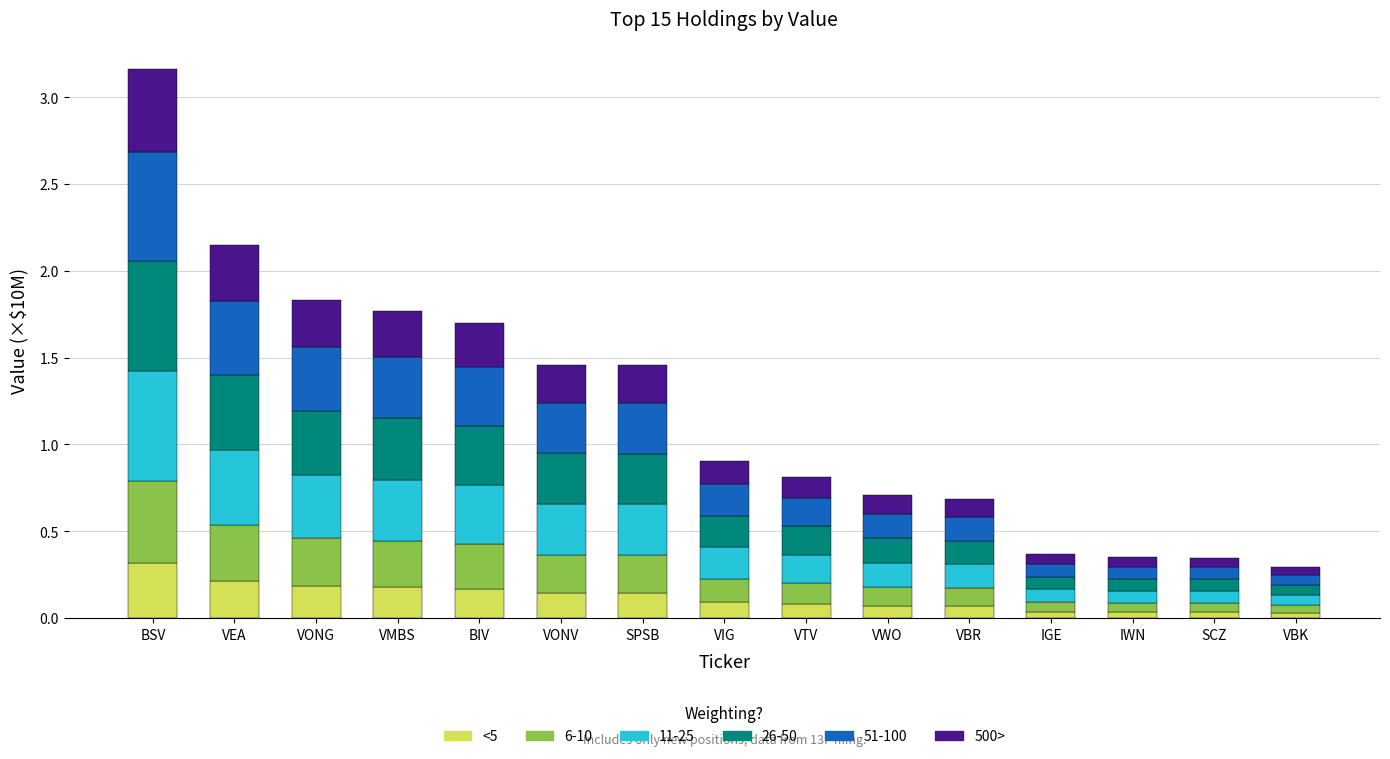

The <5 series shows 0.0 at SCZ. True or false?

True